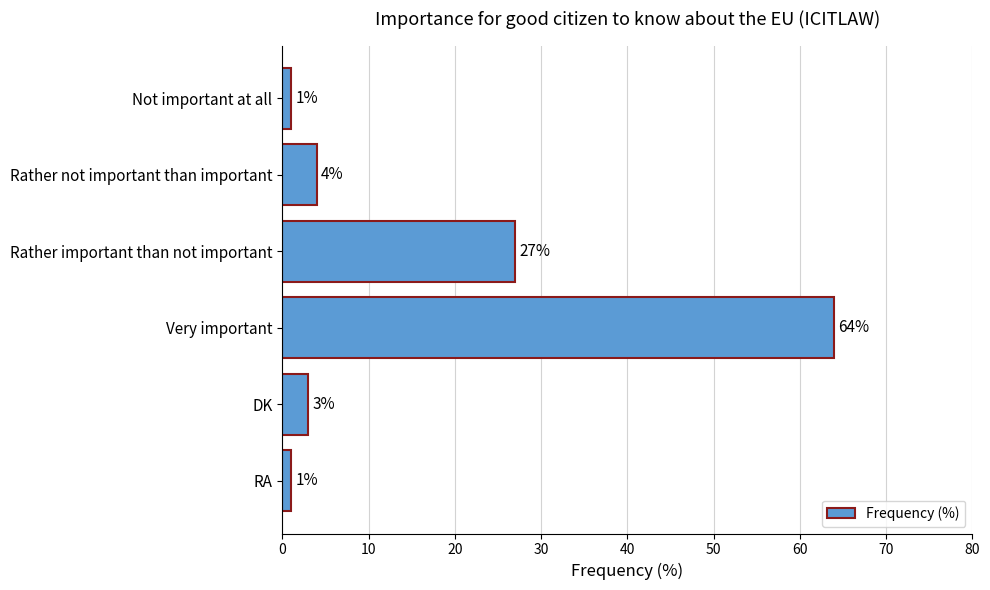

What is the greatest value displayed?

64